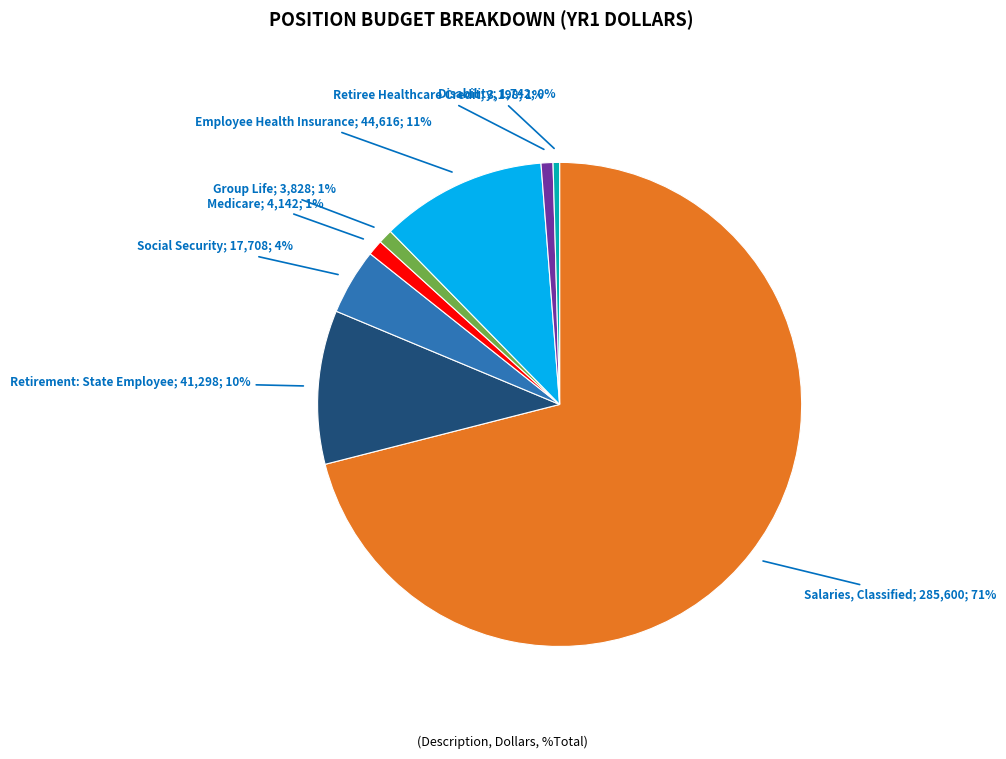

True or false: Social Security; 17,708; 4% accounts for 18% of the total.

False